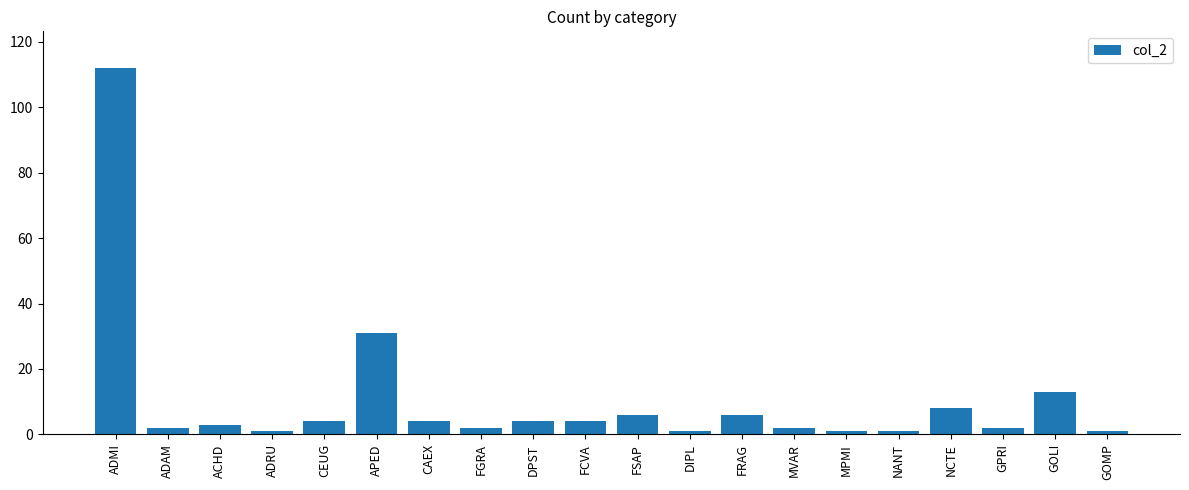

Is it true that the value at GOLI is 20?

False